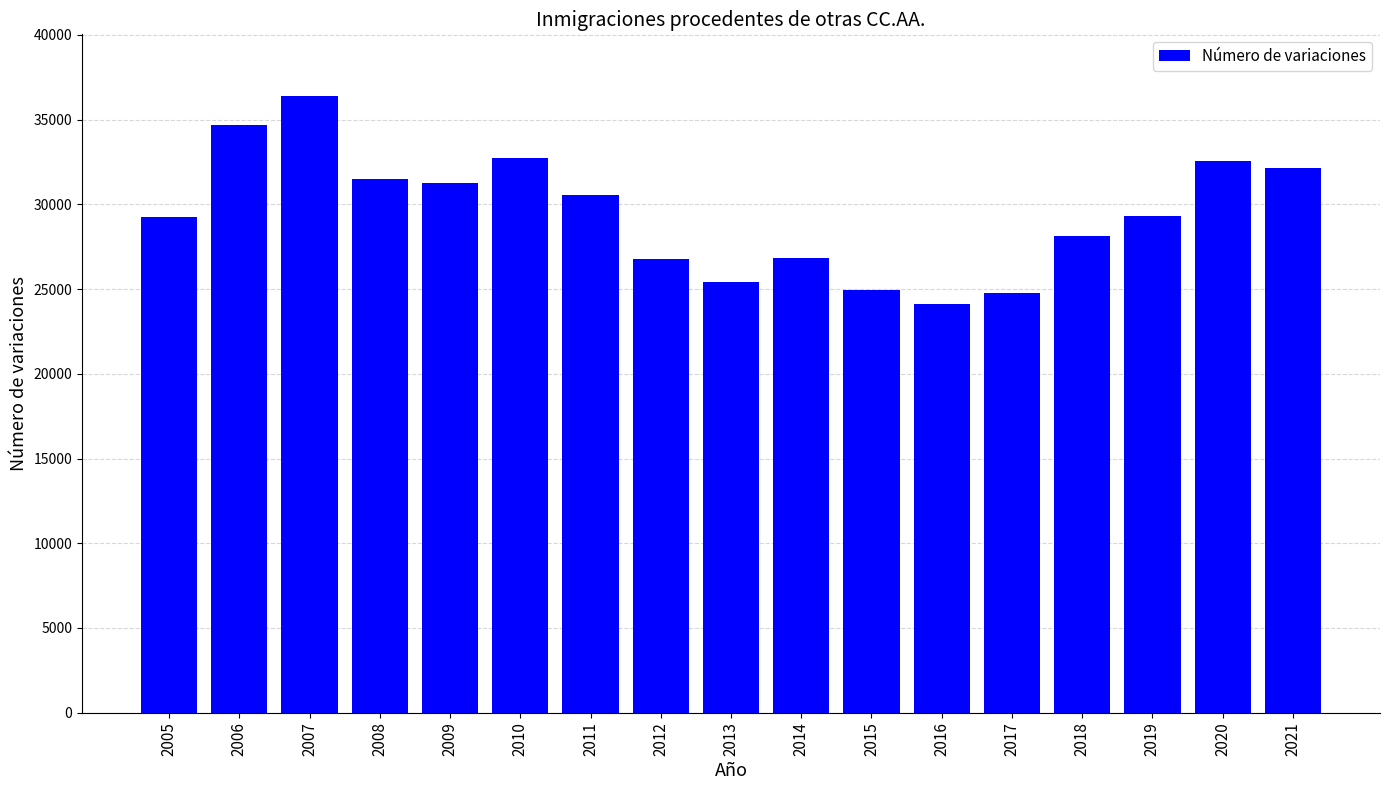

Which category has the lowest value across all series?

2016